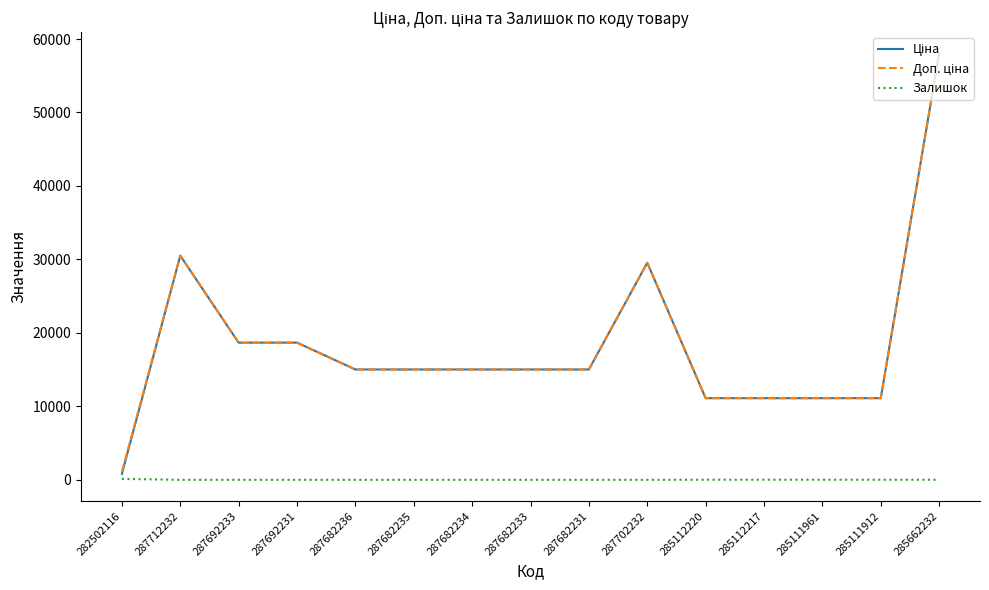

True or false: Залишок has a value of 0.0 at 287682236.

True